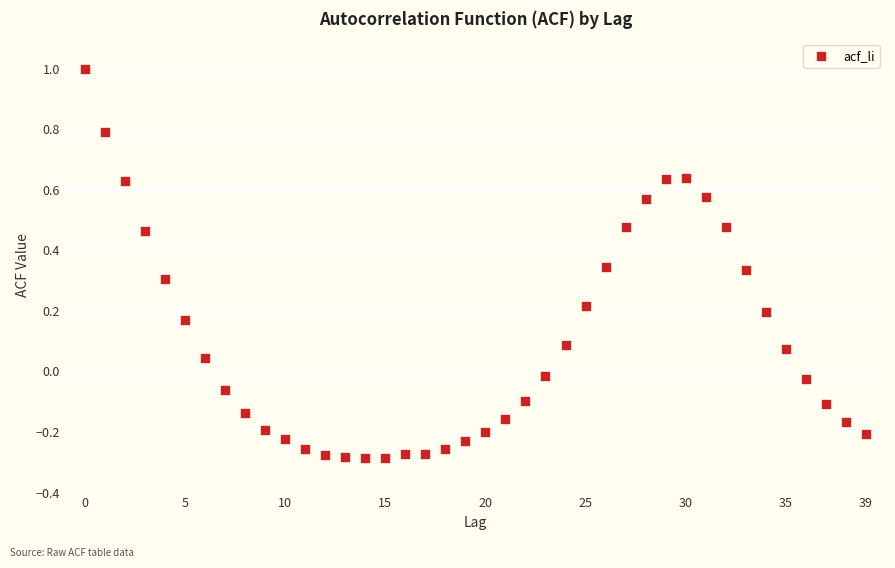

What is the range of Y values (max minus min)?

1.3